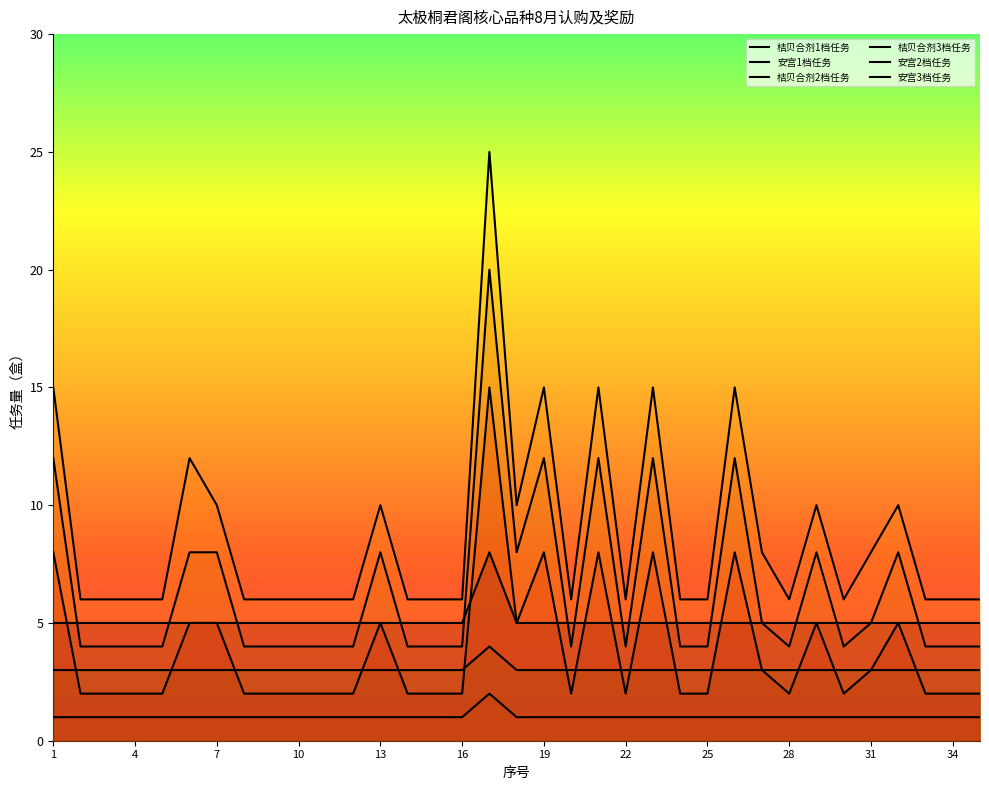

Where is the first local maximum for 安宫1档任务?

16